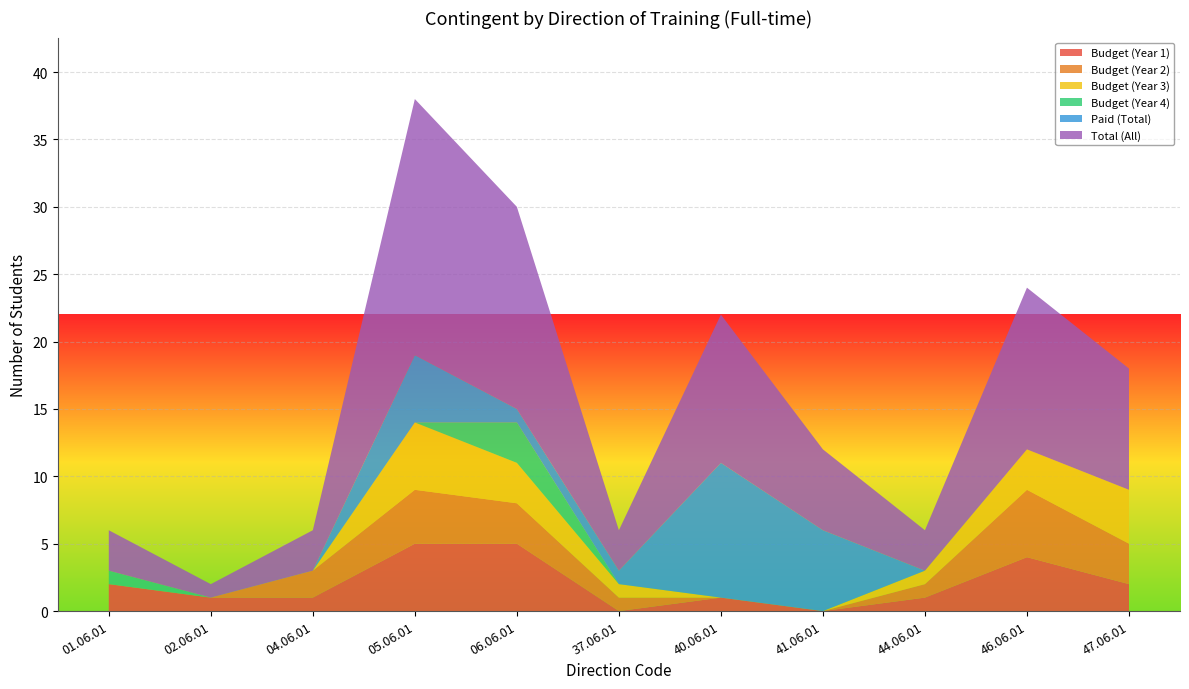

Reading left to right, transcribe all the data shown in this chart.

Budget (Year 1): 01.06.01=2	02.06.01=1	04.06.01=1	05.06.01=5	06.06.01=5	37.06.01=0	40.06.01=1	41.06.01=0	44.06.01=1	46.06.01=4	47.06.01=2
Budget (Year 2): 01.06.01=0	02.06.01=0	04.06.01=2	05.06.01=4	06.06.01=3	37.06.01=1	40.06.01=0	41.06.01=0	44.06.01=1	46.06.01=5	47.06.01=3
Budget (Year 3): 01.06.01=0	02.06.01=0	04.06.01=0	05.06.01=5	06.06.01=3	37.06.01=1	40.06.01=0	41.06.01=0	44.06.01=1	46.06.01=3	47.06.01=4
Budget (Year 4): 01.06.01=1	02.06.01=0	04.06.01=0	05.06.01=0	06.06.01=3	37.06.01=0	40.06.01=0	41.06.01=0	44.06.01=0	46.06.01=0	47.06.01=0
Paid (Total): 01.06.01=0	02.06.01=0	04.06.01=0	05.06.01=5	06.06.01=1	37.06.01=1	40.06.01=10	41.06.01=6	44.06.01=0	46.06.01=0	47.06.01=0
Total (All): 01.06.01=3	02.06.01=1	04.06.01=3	05.06.01=19	06.06.01=15	37.06.01=3	40.06.01=11	41.06.01=6	44.06.01=3	46.06.01=12	47.06.01=9